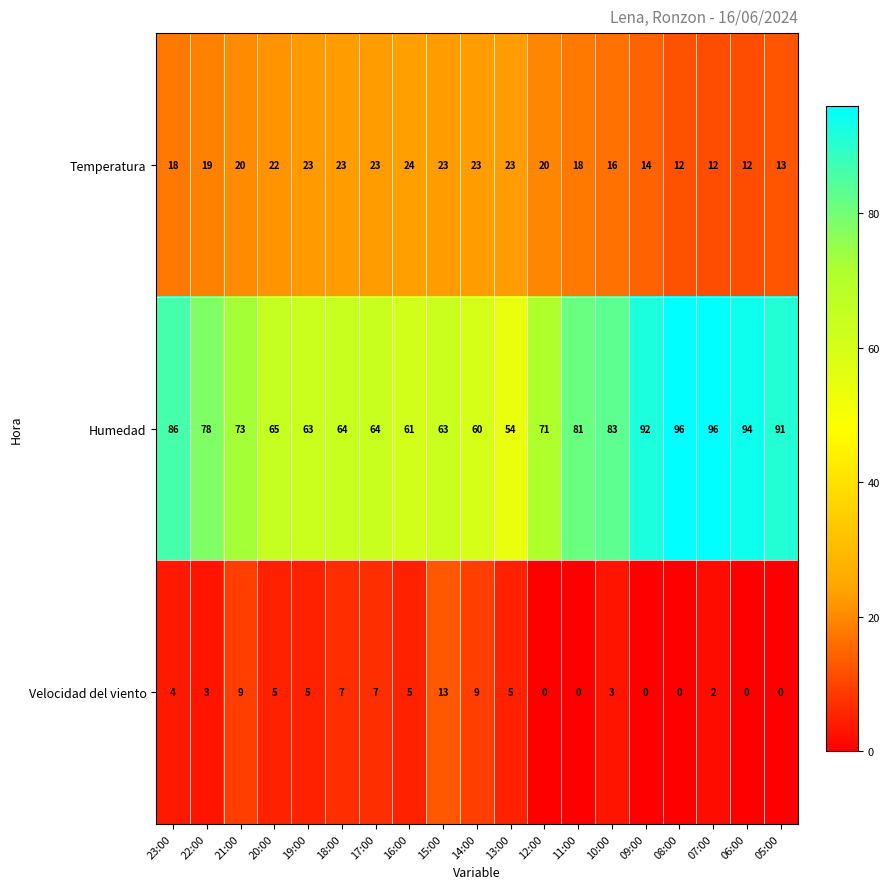

What is the difference between the maximum and second lowest values in the Humedad series?

36